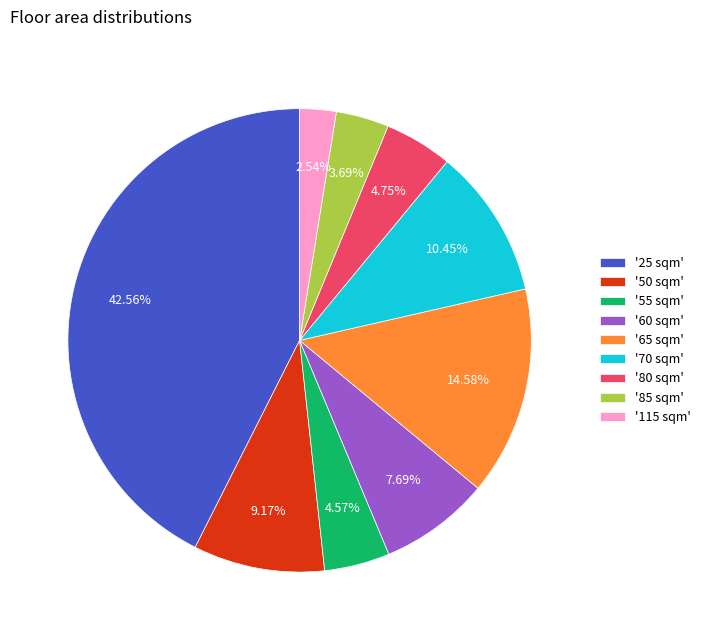

Count the number of slices in the pie.

9